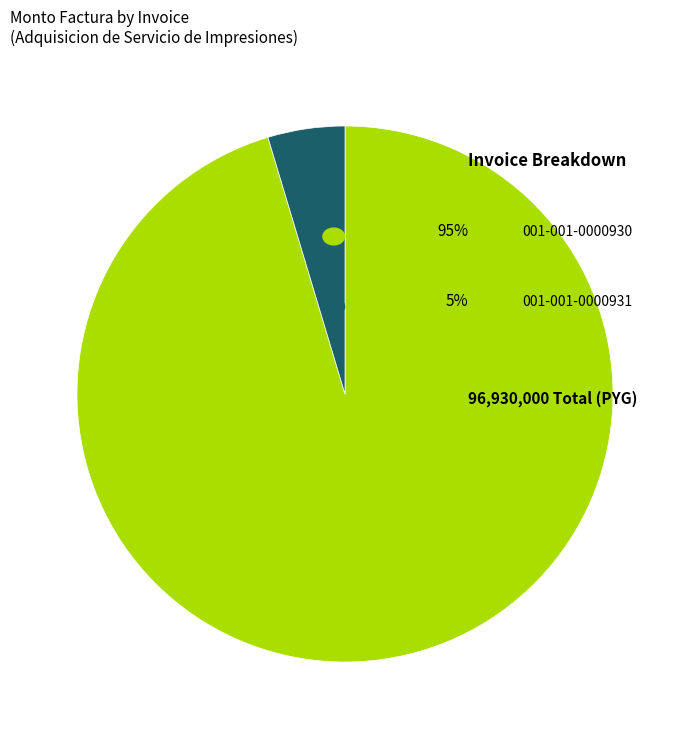

Do 001-001-0000931 and 001-001-0000930 together represent more than half of the pie?

Yes